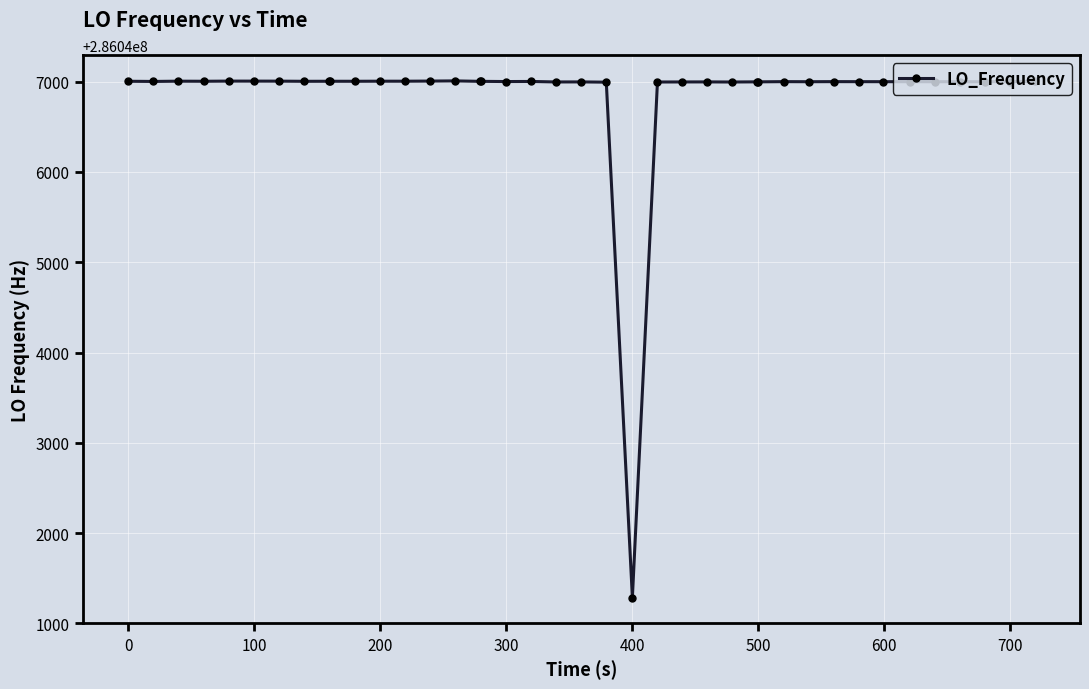

How many series are shown in this chart?

1